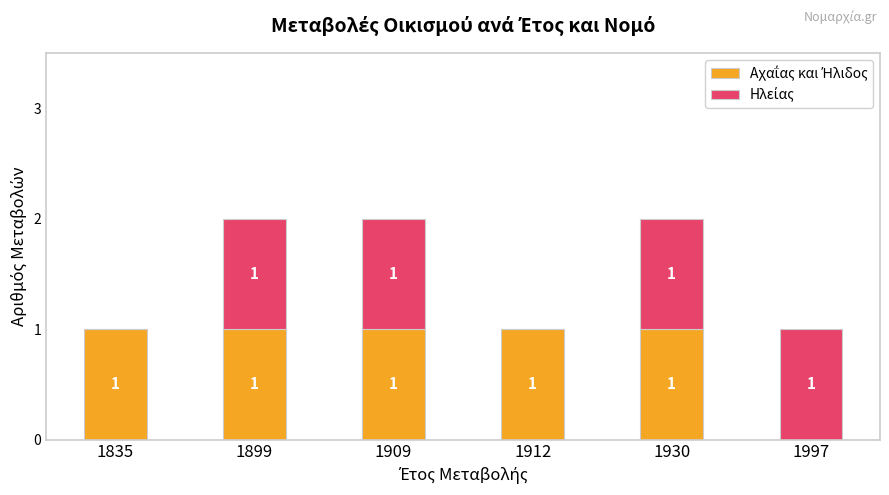

How many data points does each series have?

6